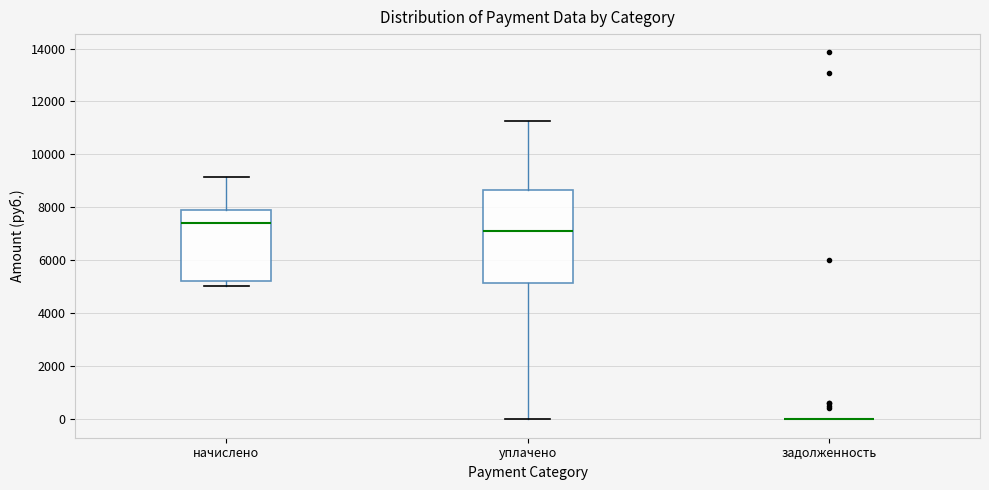

Comparing the boxes themselves (not the whiskers), which one is the tallest?

уплачено